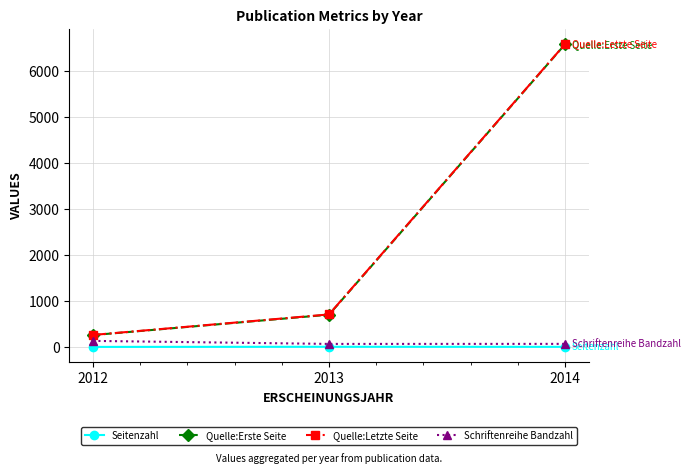

What is the highest value of the Quelle:Erste Seite series?

6591.5